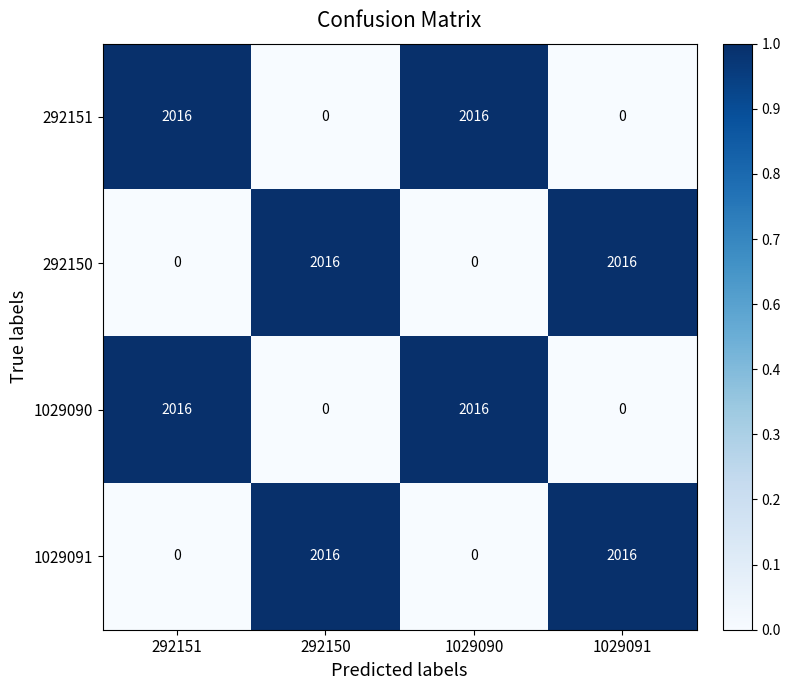

What is the total value across all series at 1029090?

4032